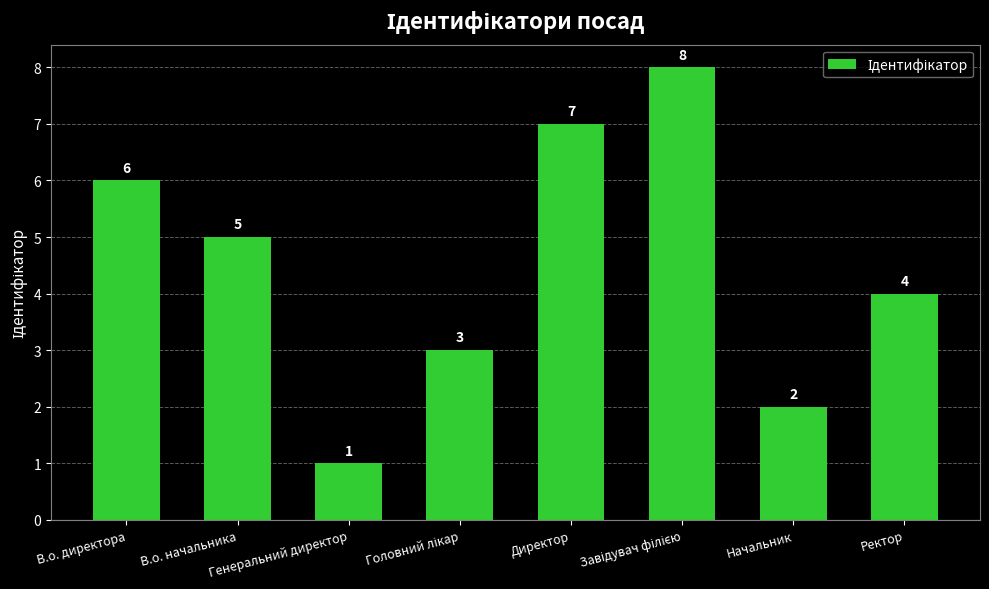

How many categories are shown in the chart?

8